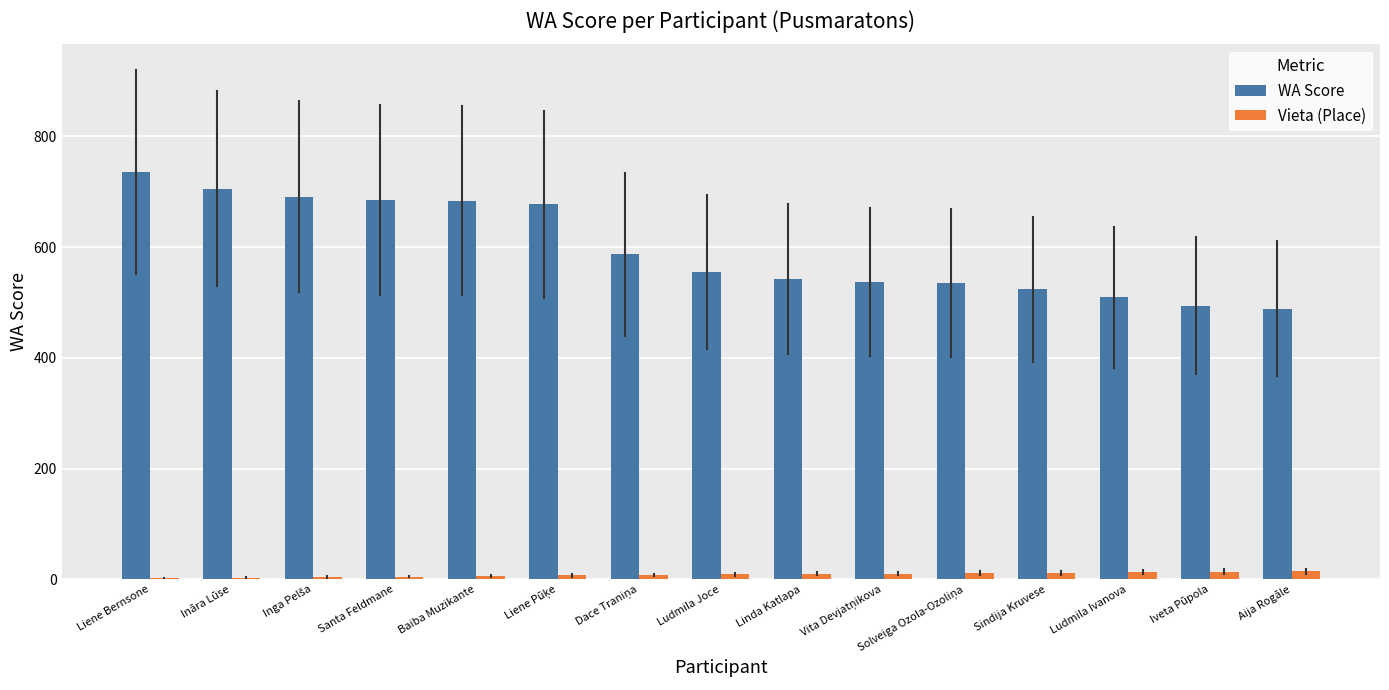

Which series has the largest total across all categories?

WA Score